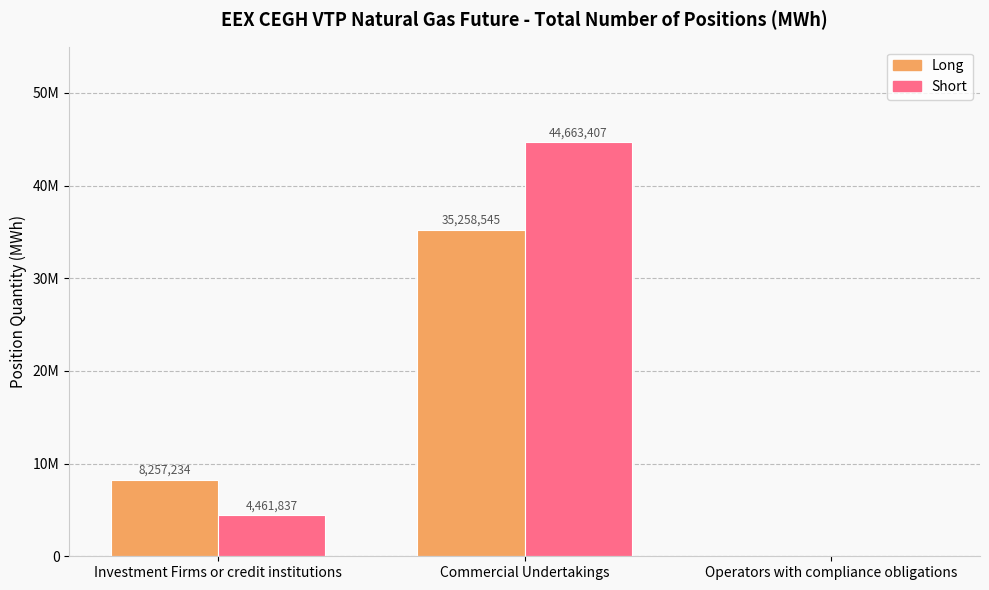

What are all the series names shown in the legend?

Long, Short